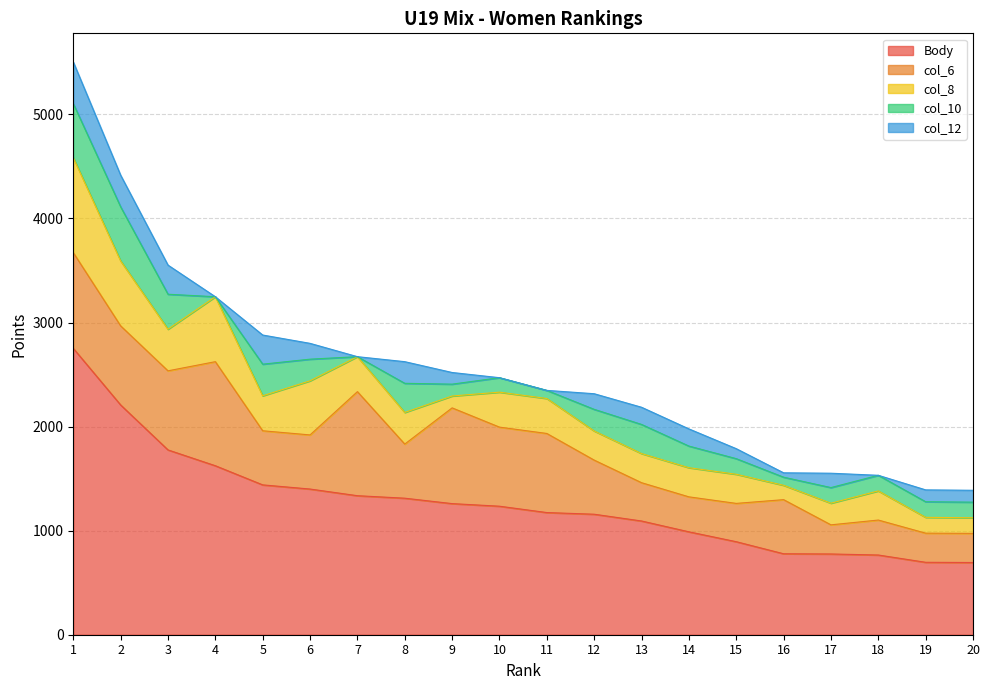

True or false: col_8 and col_12 cross at least once.

False